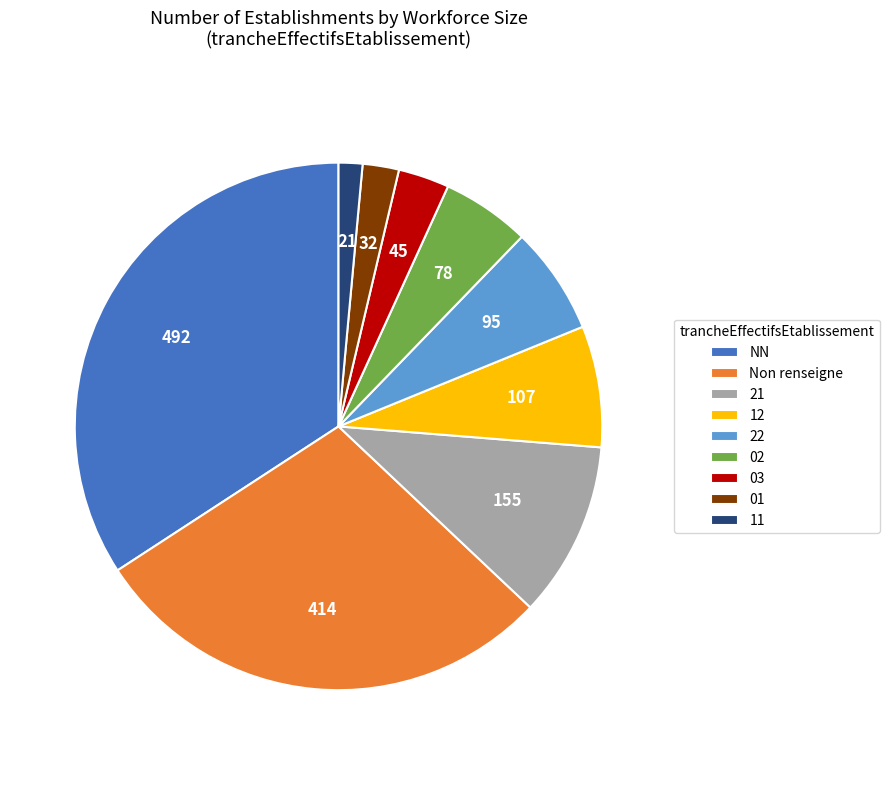

Rank the categories by value from highest to lowest.

NN, Non renseigne, 21, 12, 22, 02, 03, 01, 11